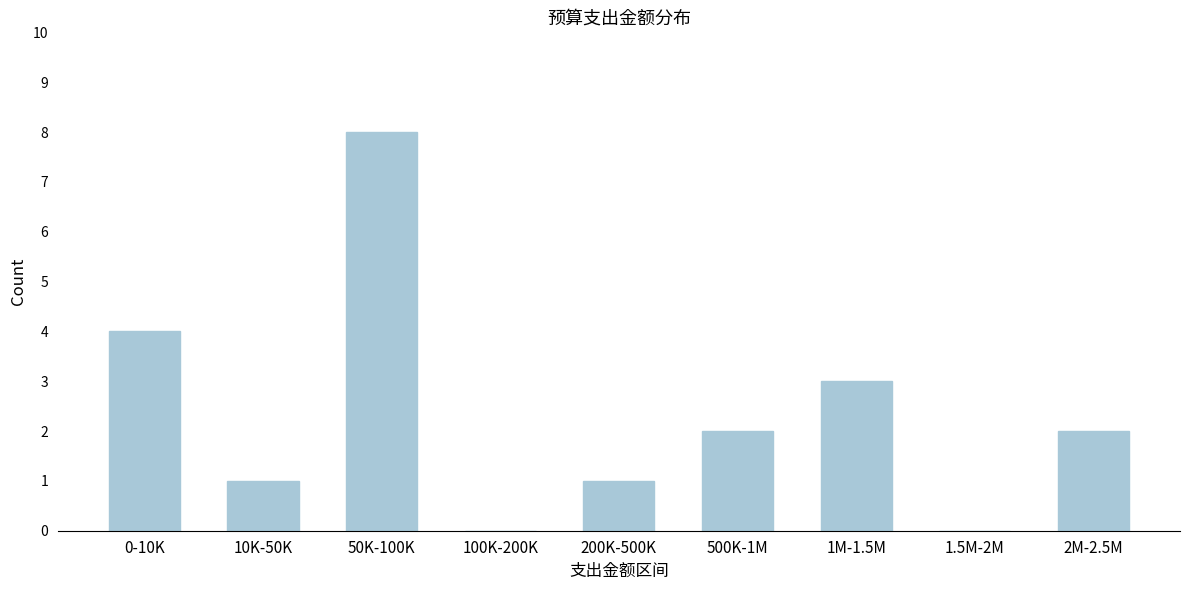

Reading left to right, extract all data points from this chart.

0-10K=4	10K-50K=1	50K-100K=8	100K-200K=0	200K-500K=1	500K-1M=2	1M-1.5M=3	1.5M-2M=0	2M-2.5M=2